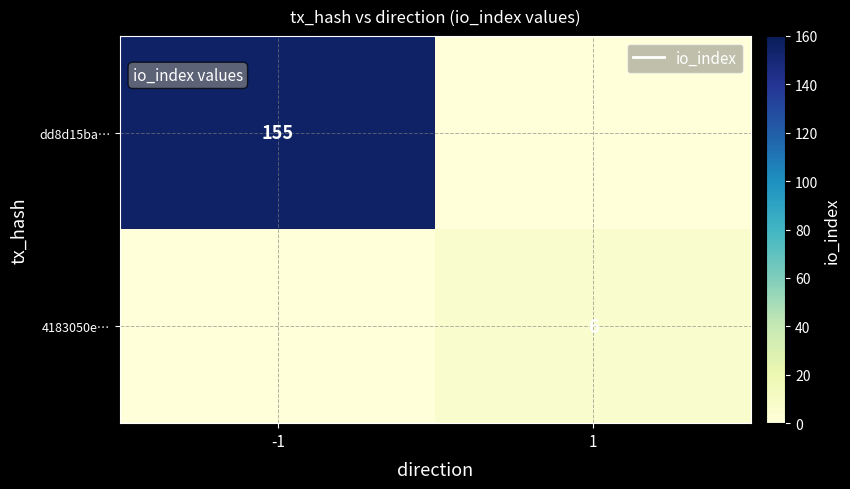

Count the number of data series in this chart.

2